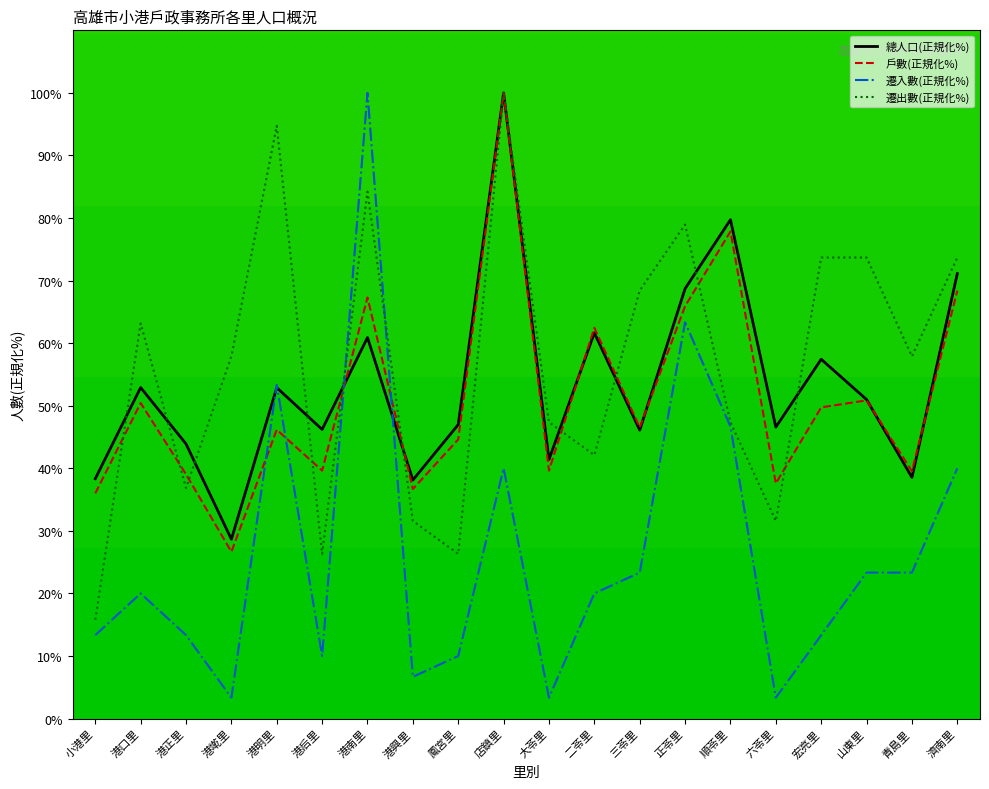

How many lines are shown in the chart?

4